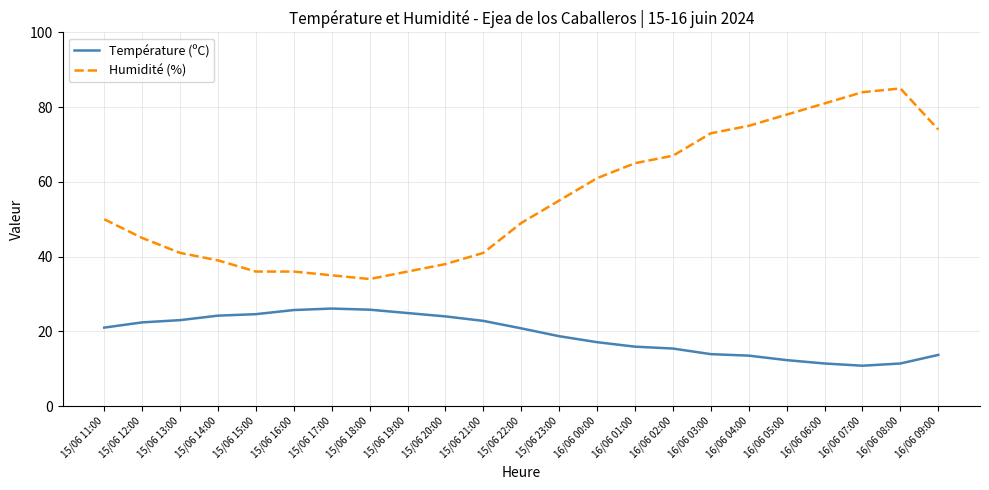

At which label is Humidité (%) closest to 59?

16/06 00:00